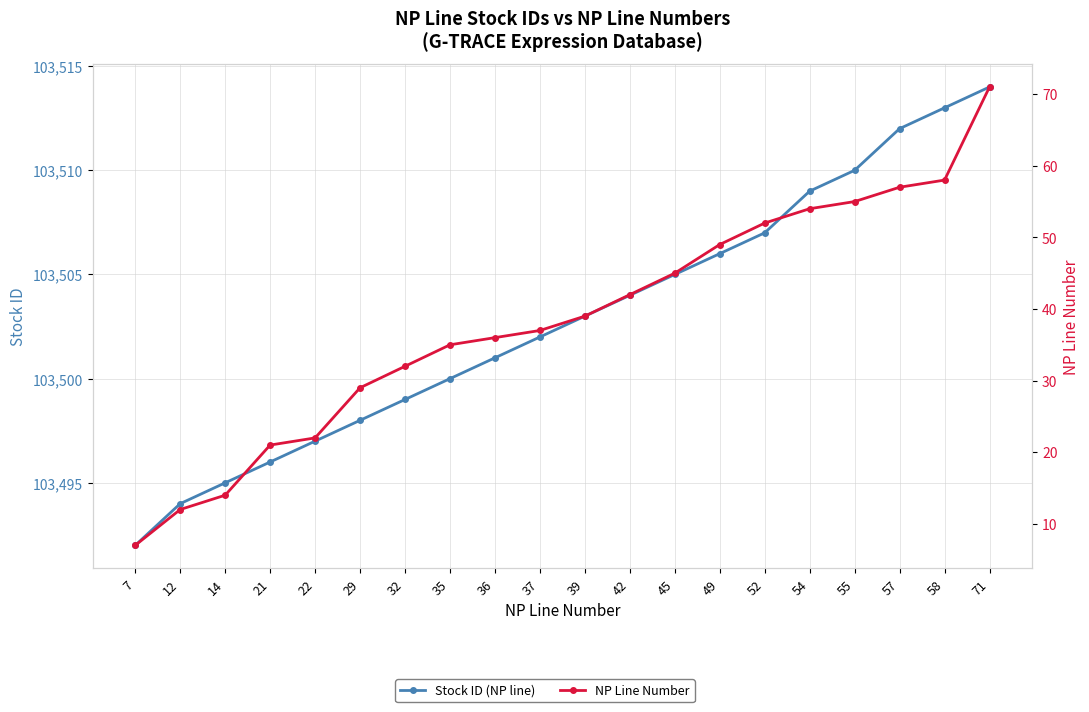

Which series has the largest total across all categories?

Stock ID (NP line)